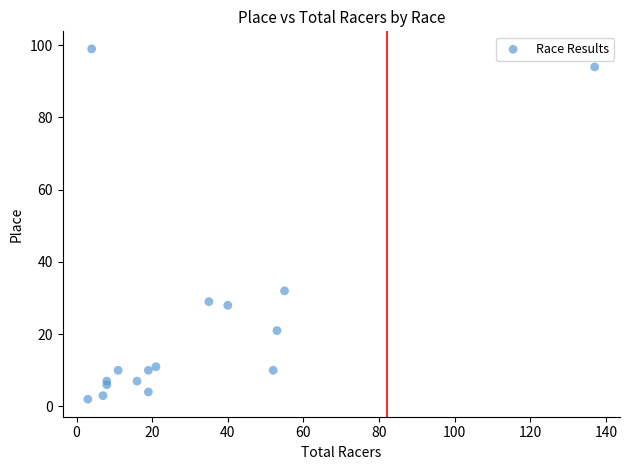

What Y value in the scatter plot is closest to 50?

32